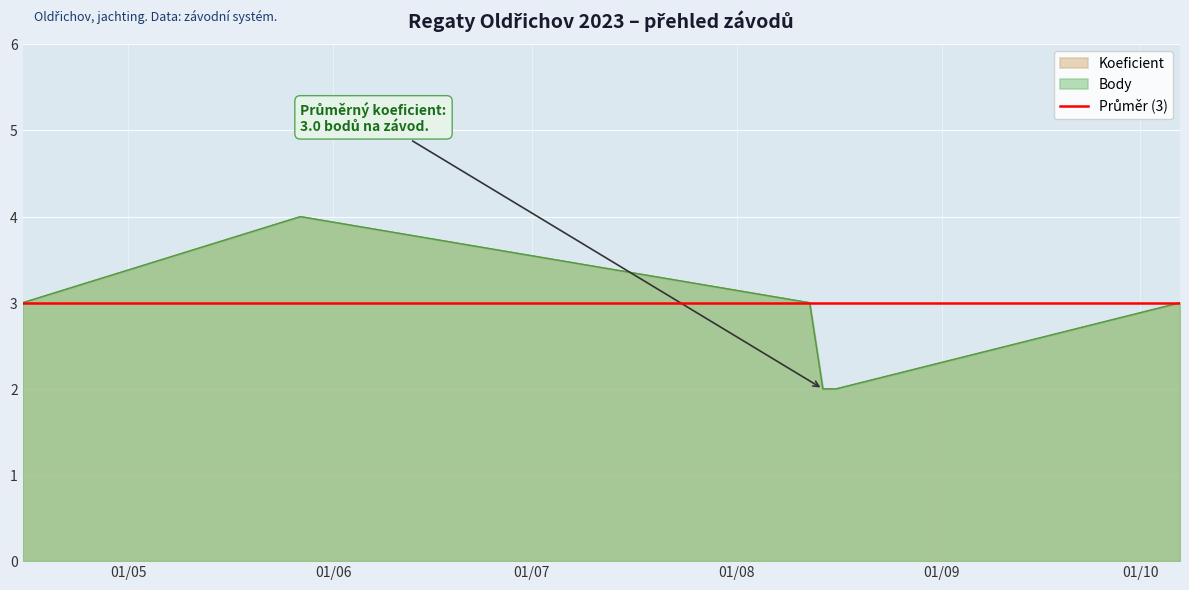

At which category is the sum across all series the highest?

2023-05-27